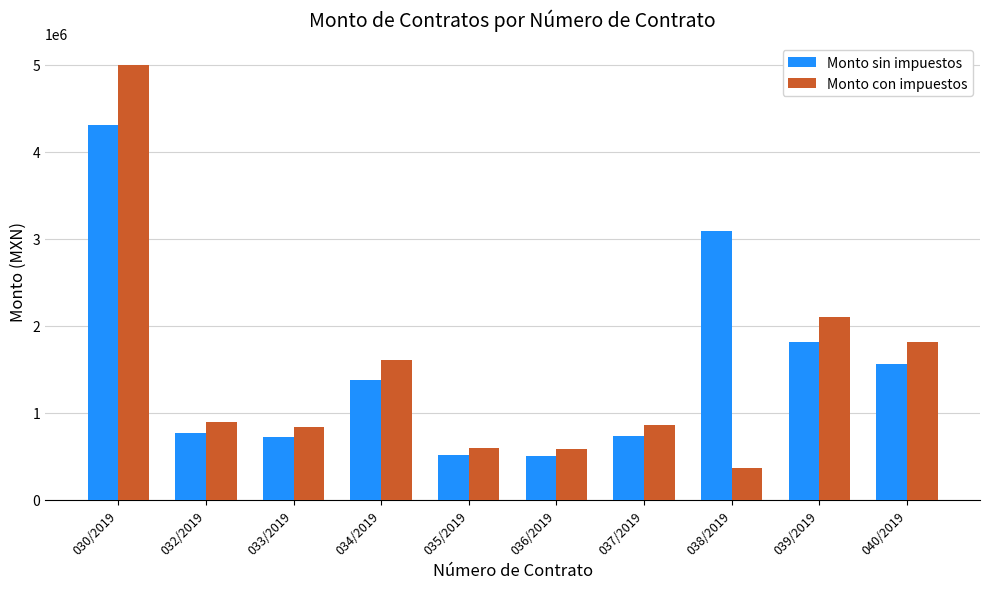

True or false: Monto sin impuestos has a value of 1813182.3 at 039/2019.

True